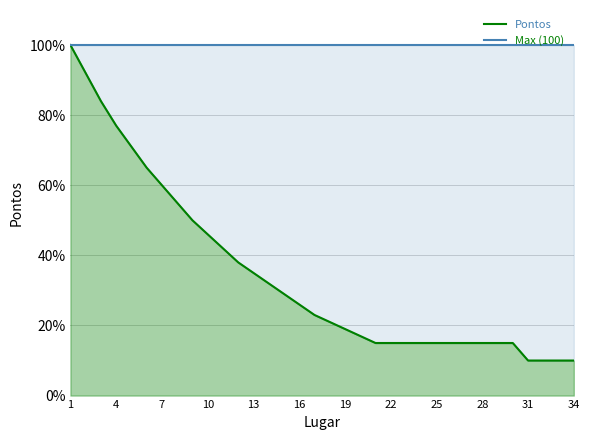

What is the value of the Max (100) point at the 24th from the left?

100